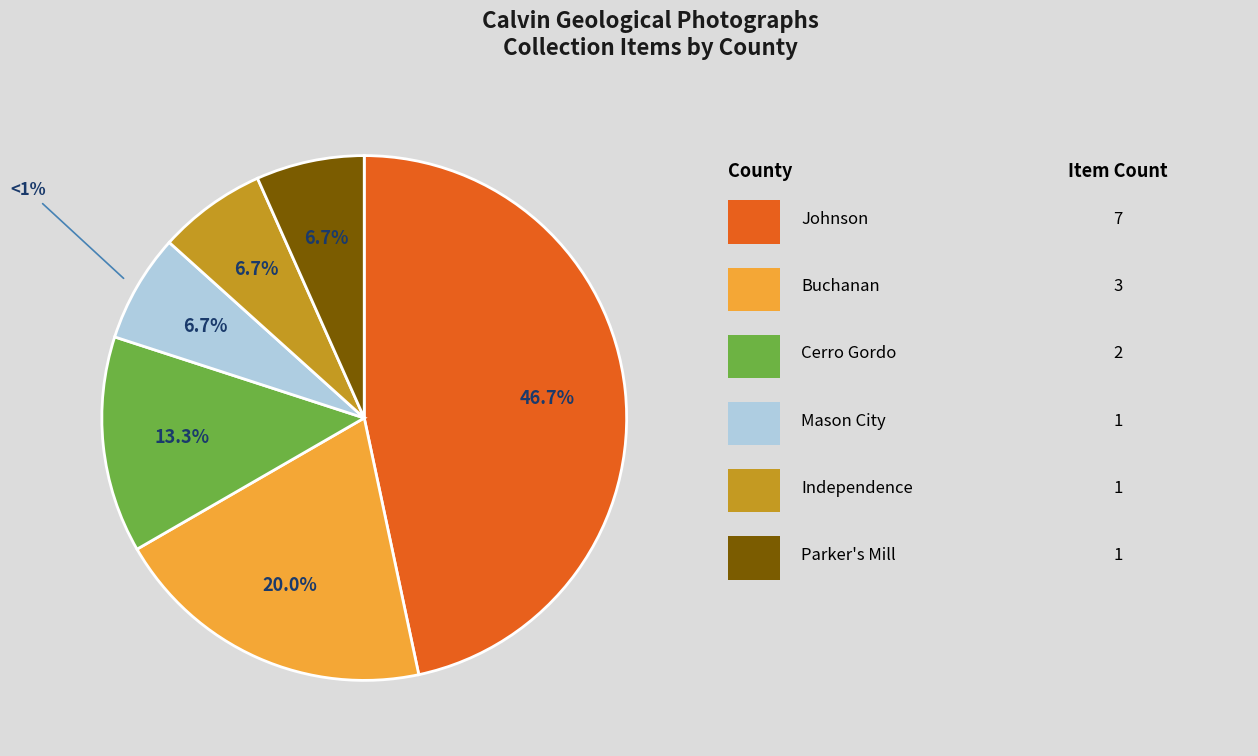

Which category has the biggest portion of the pie?

Johnson